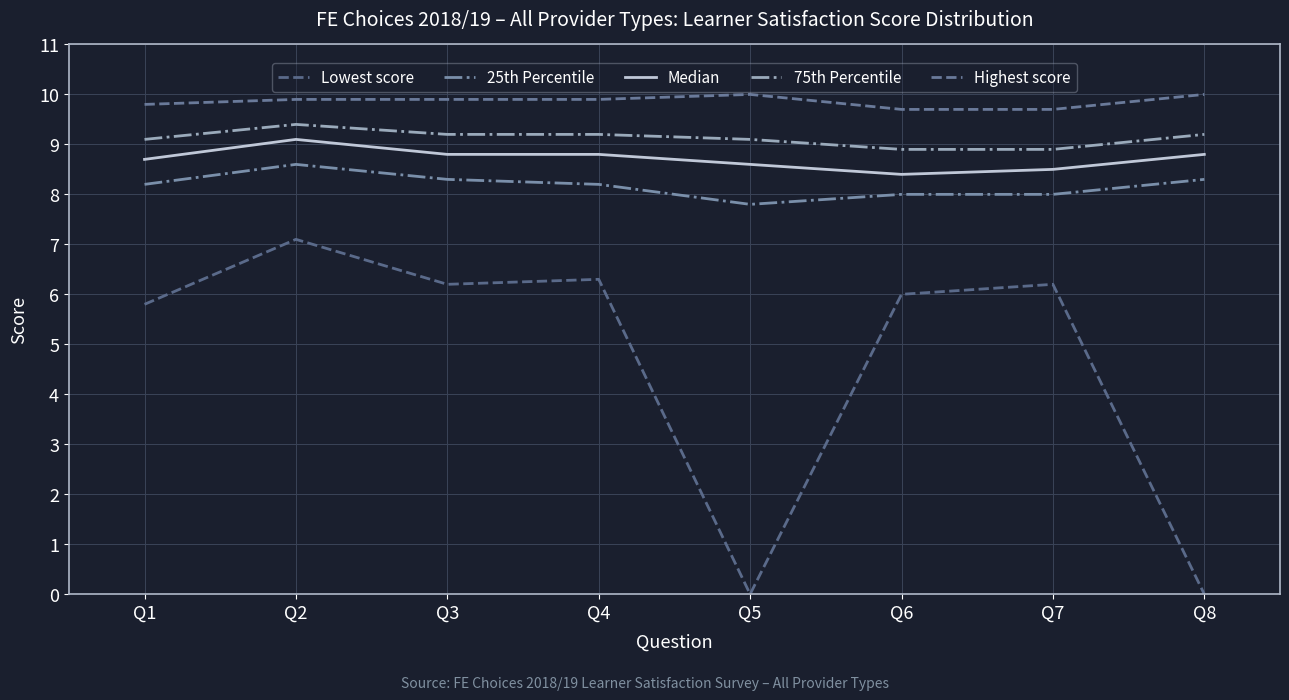

At which label is 75th Percentile closest to 9?

Q1